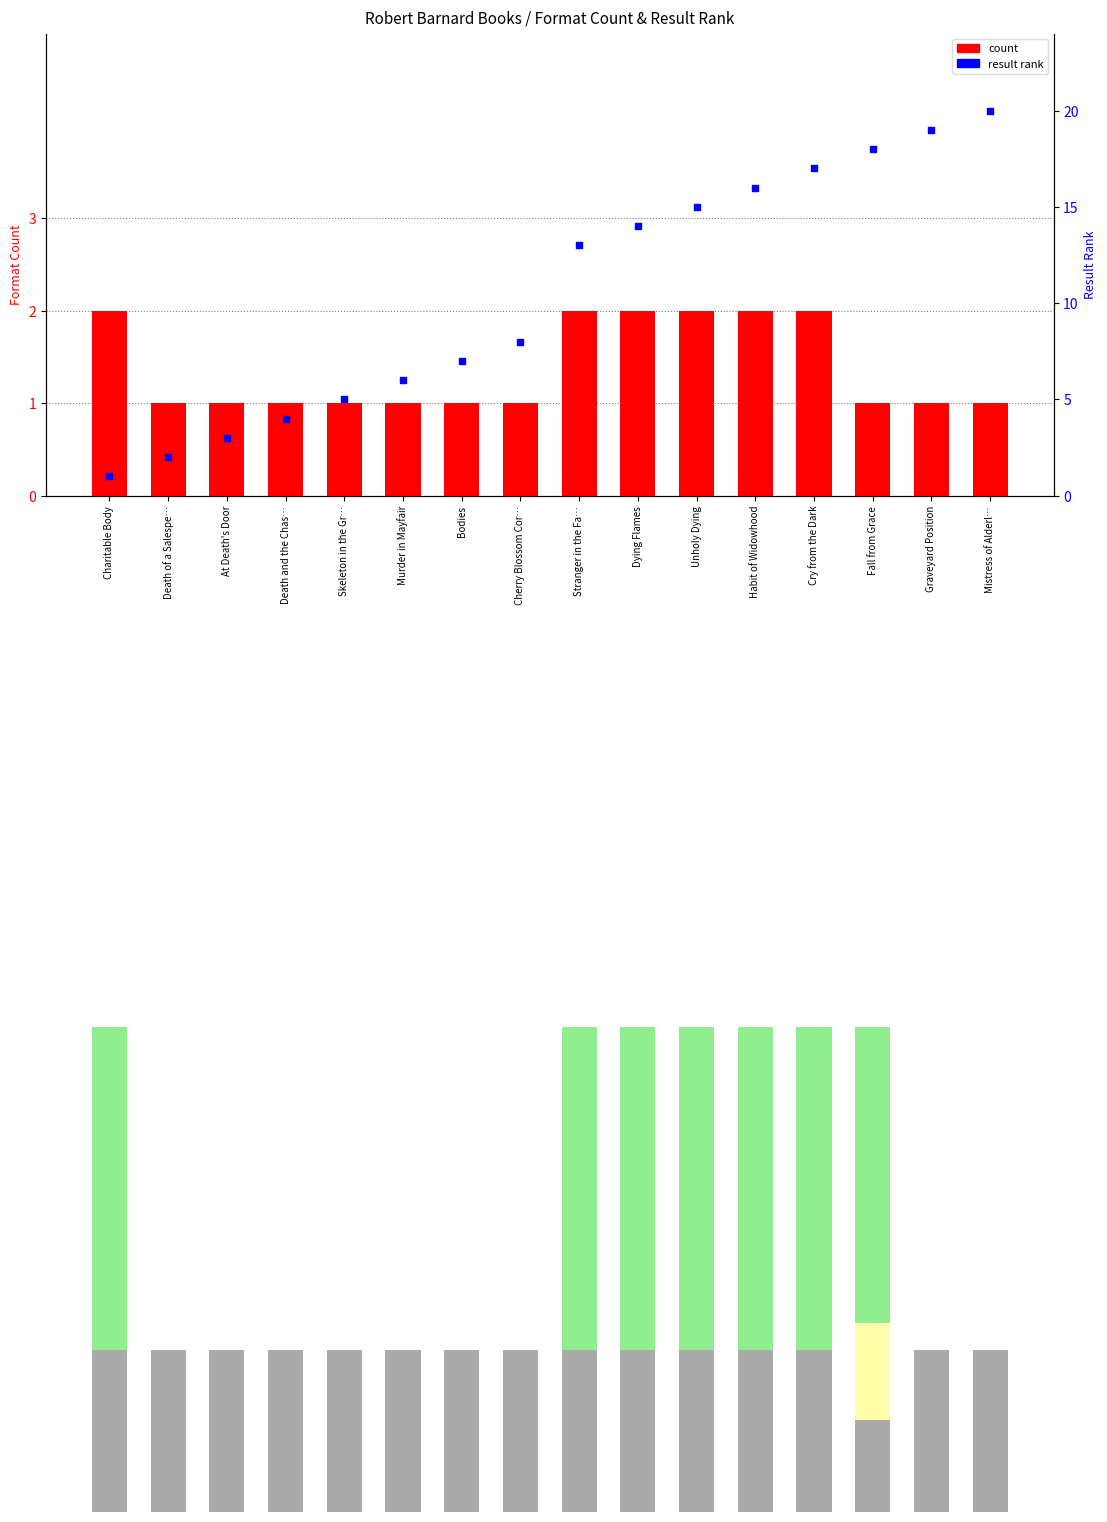

Which series has the widest spread of Y values?

result rank